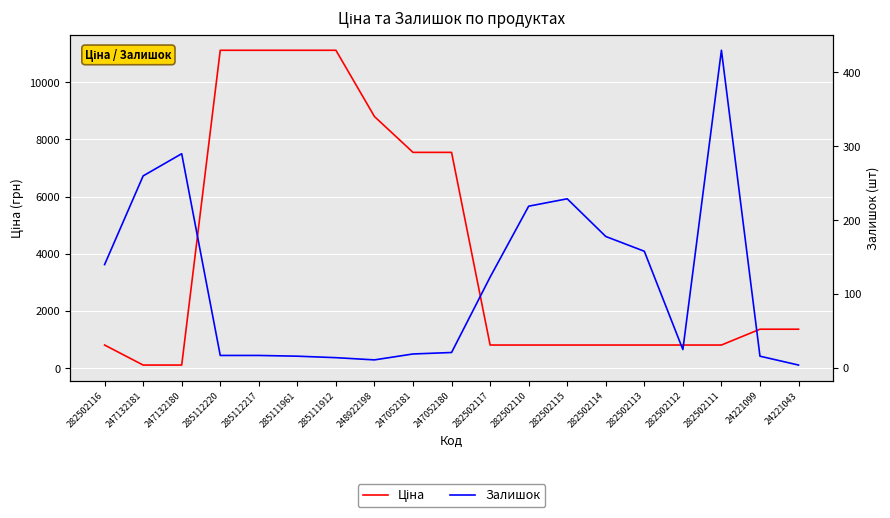

What is the value of the Залишок point at the 4th from the left?

17.0